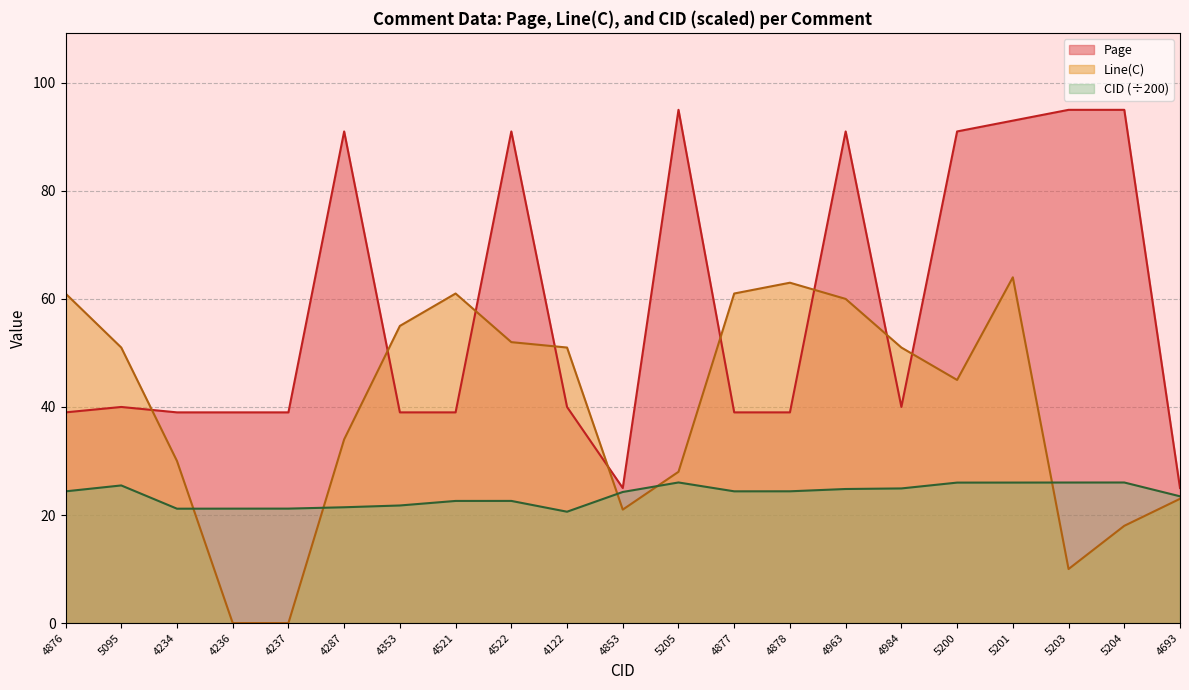

Where does the Line(C) series first go above 51?

4876